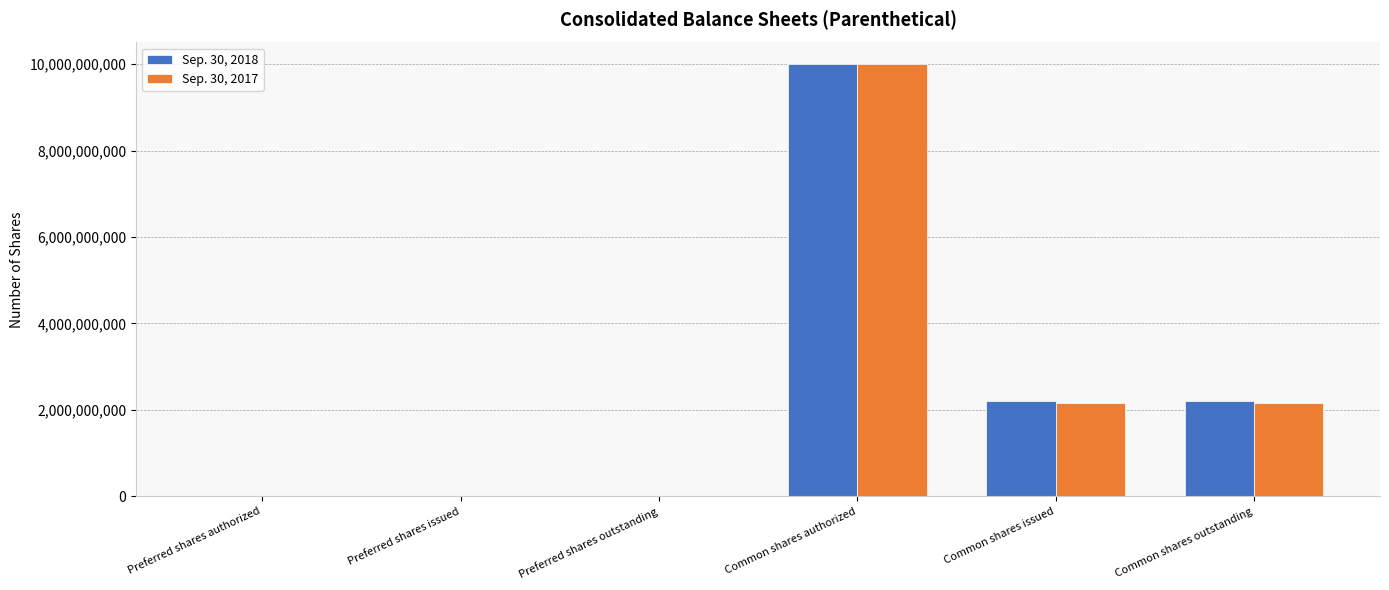

Count the number of categories in the chart.

6